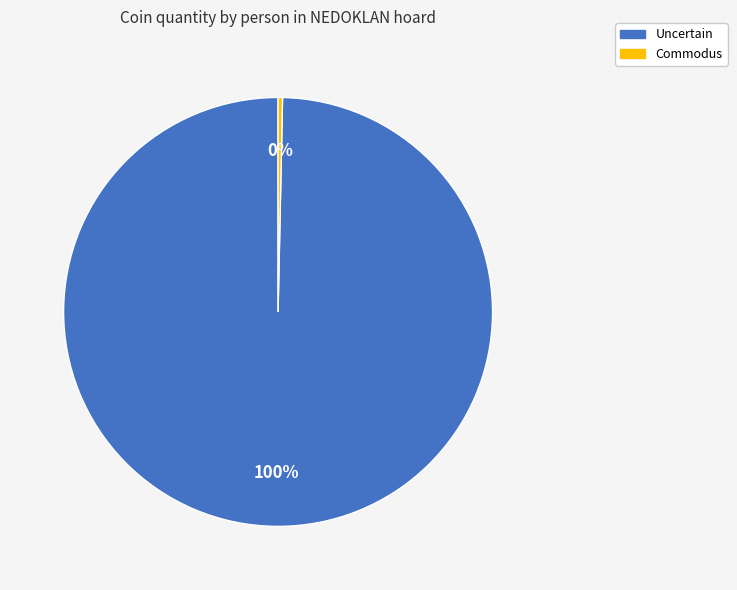

The Commodus slice represents 12% of the pie. True or false?

False